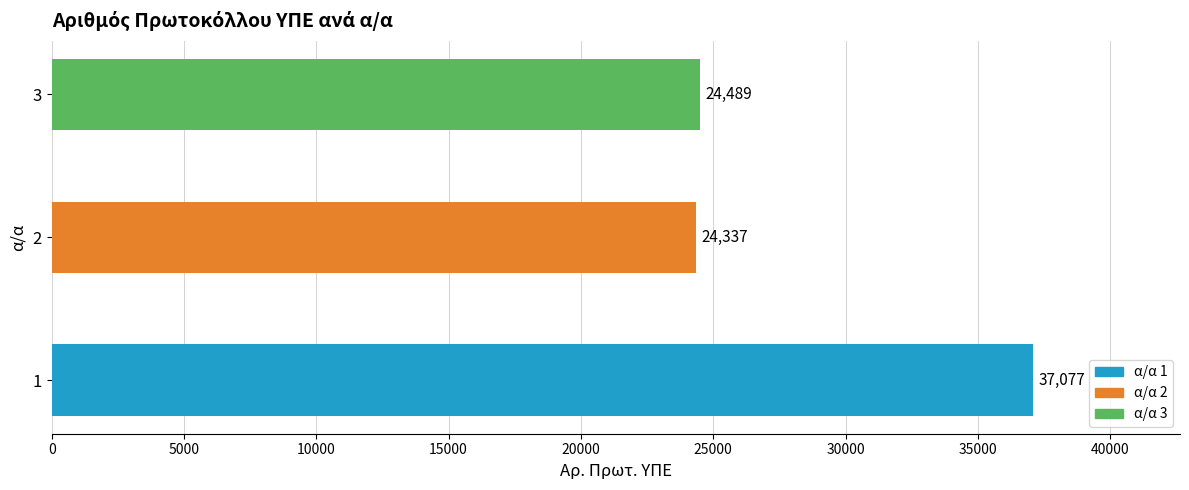

The value at 2 is 41727. True or false?

False